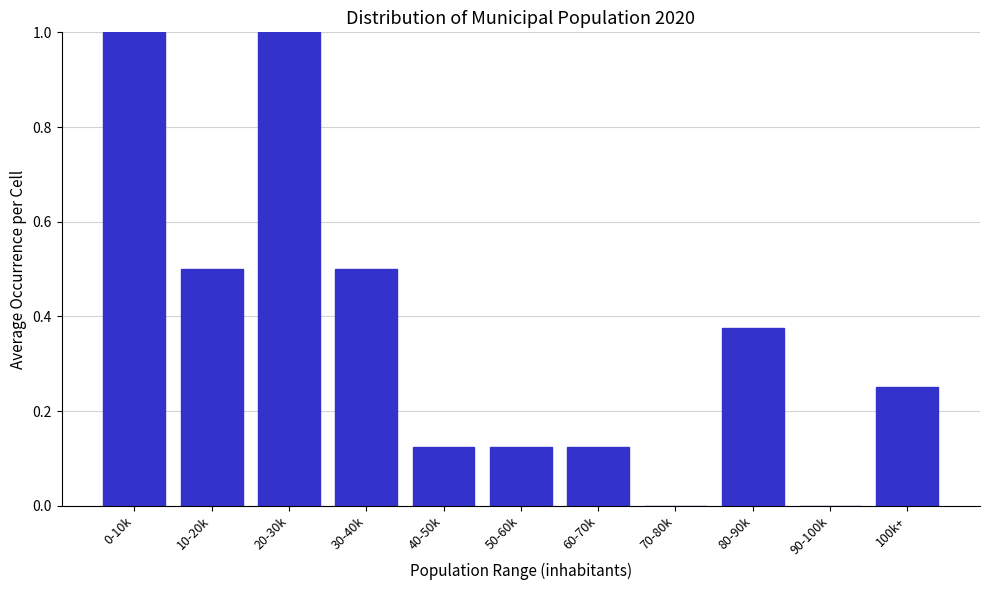

What is the change in value from 50-60k to 100k+?

+0.1